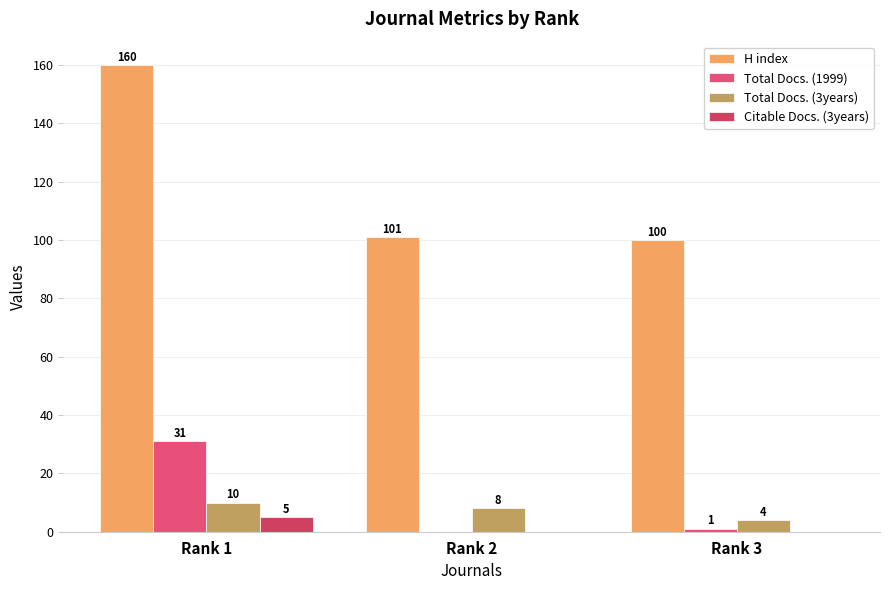

Is the value of Total Docs. (1999) at Rank 1 greater than the value of Total Docs. (3years) at Rank 2?

Yes